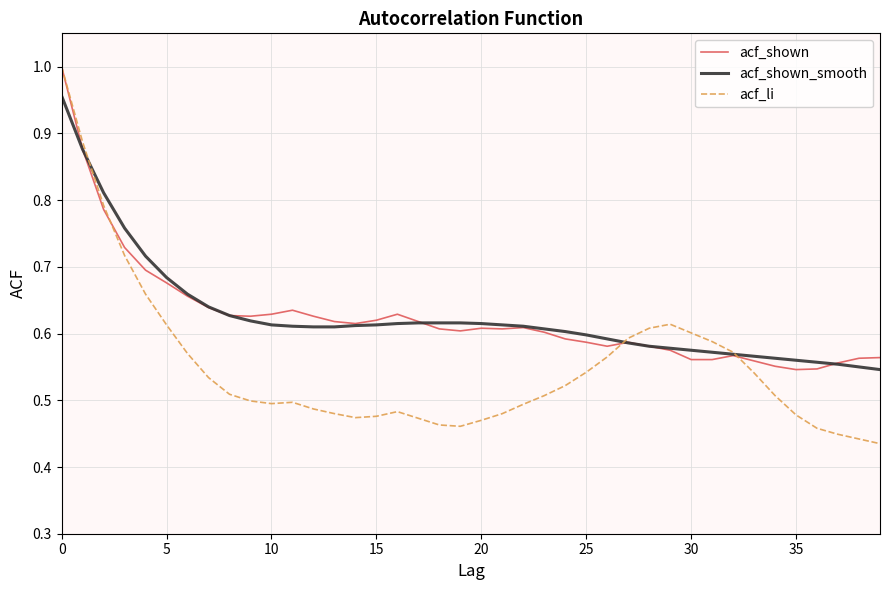

Which series has the widest spread of values?

acf_li